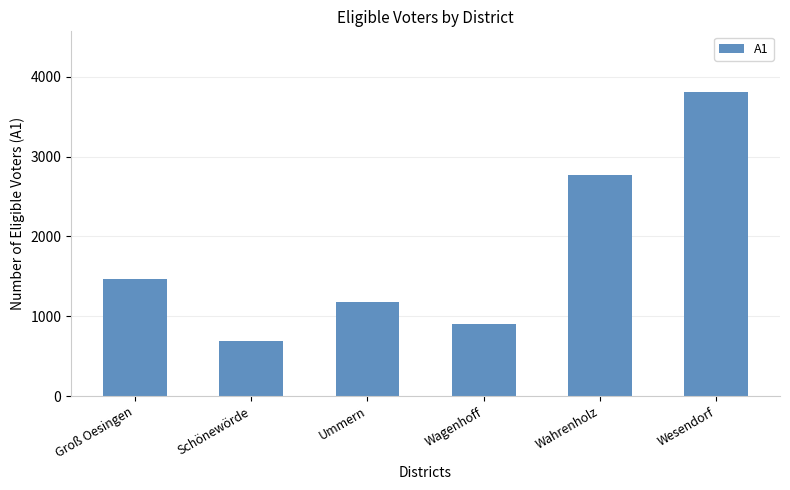

List the labels in order of value, smallest first.

Schönewörde, Wagenhoff, Ummern, Groß Oesingen, Wahrenholz, Wesendorf